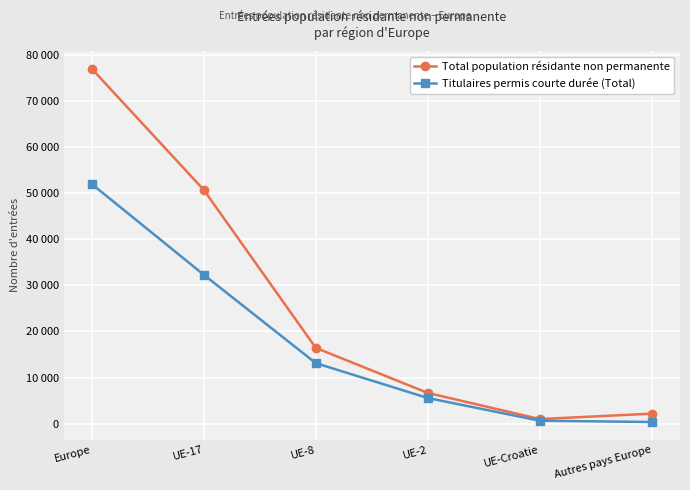

Is this an area chart (filled region under the line)?

No